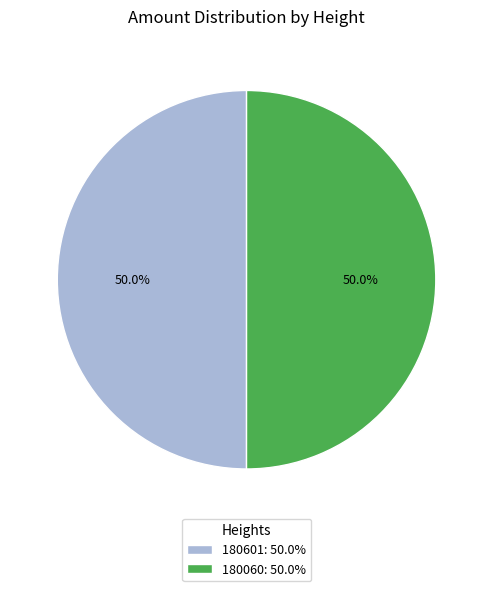

How much of the chart is everything except 180060: 50.0%?

50.0%